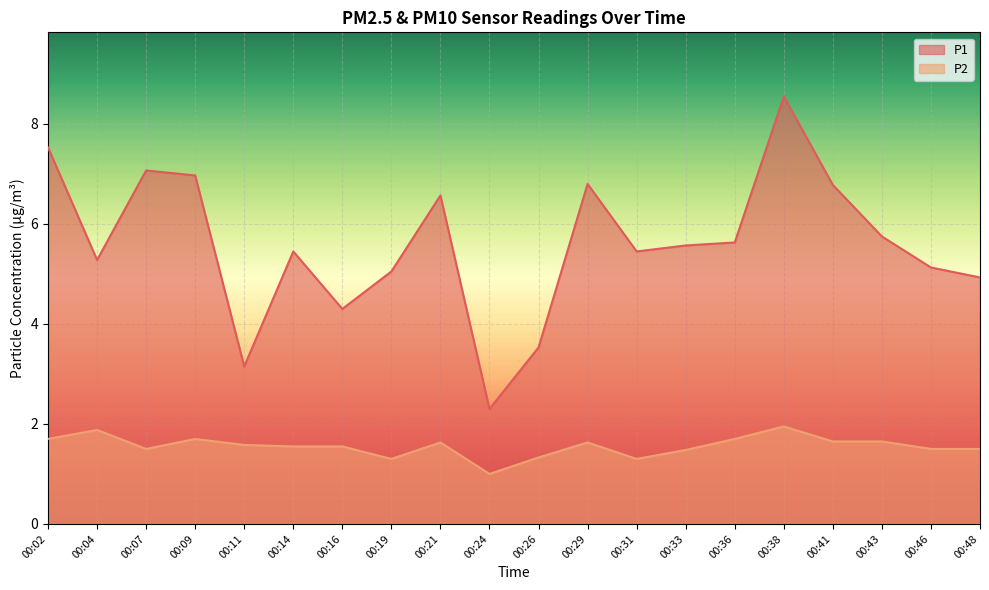

True or false: P1 and P2 intersect in this chart.

False